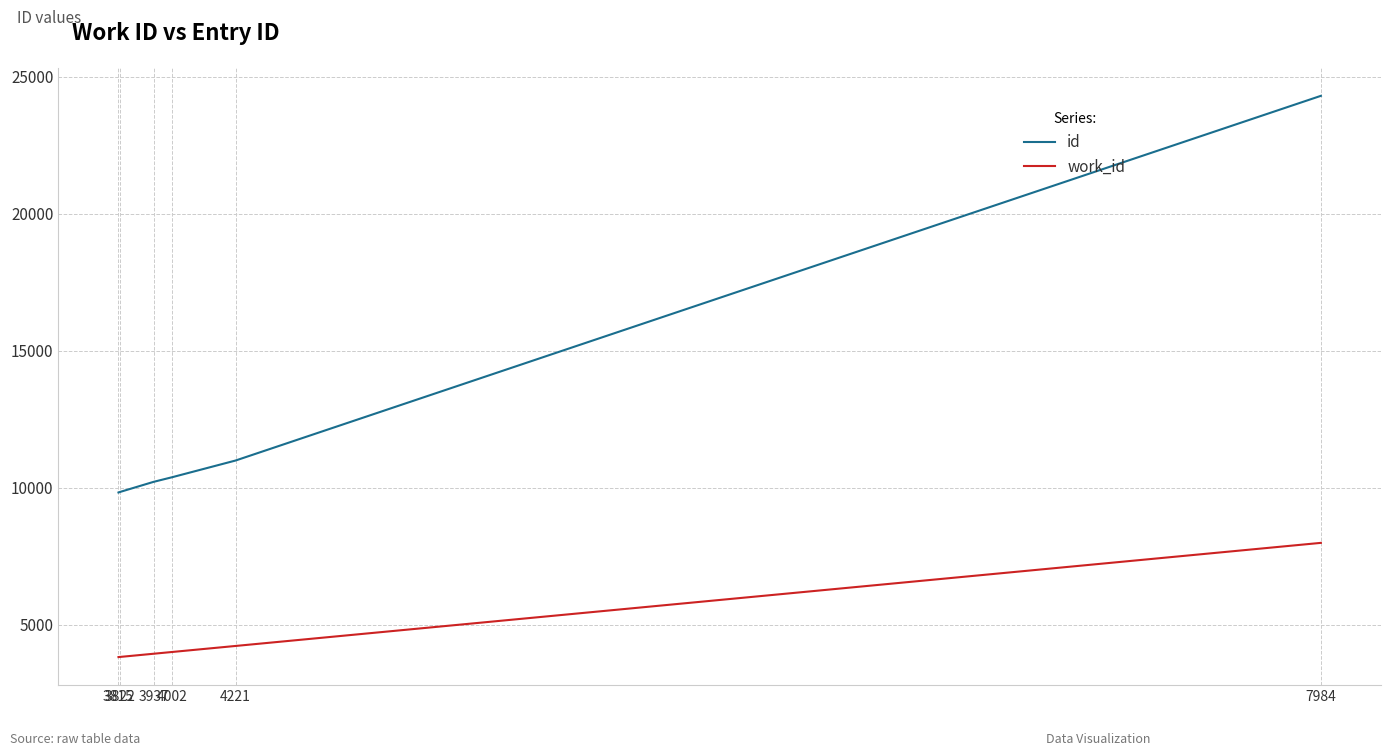

What is the spread (max minus min) of values at 4221?

6769